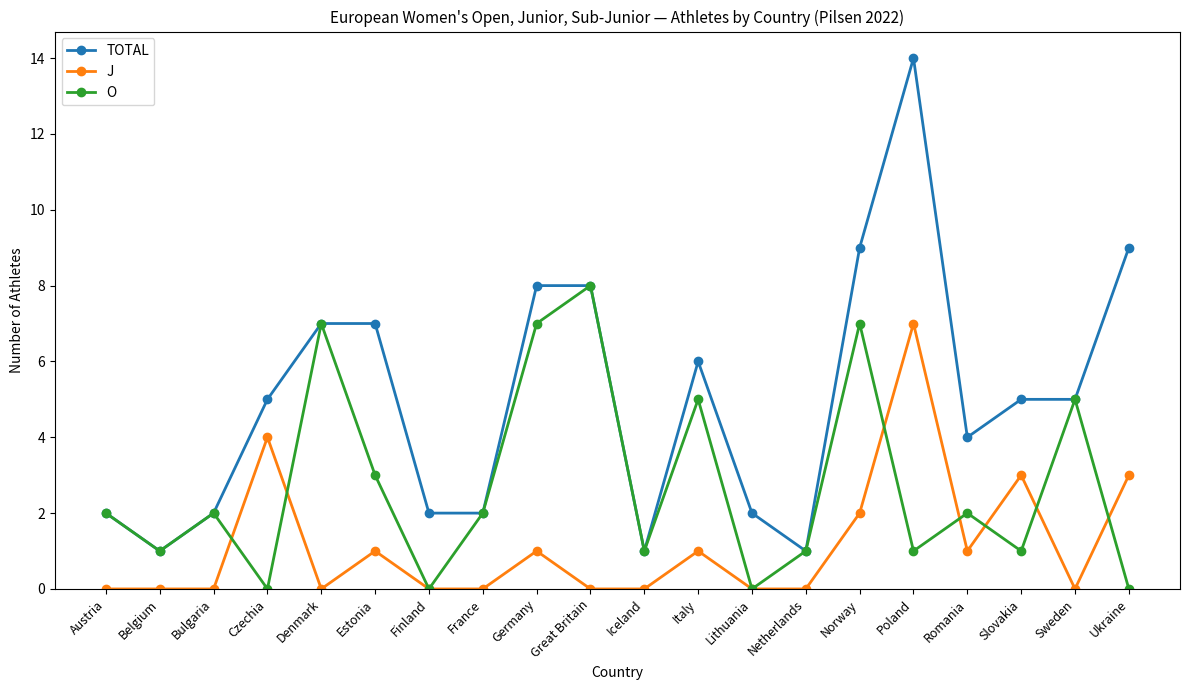

Where is the first local minimum for O?

Belgium